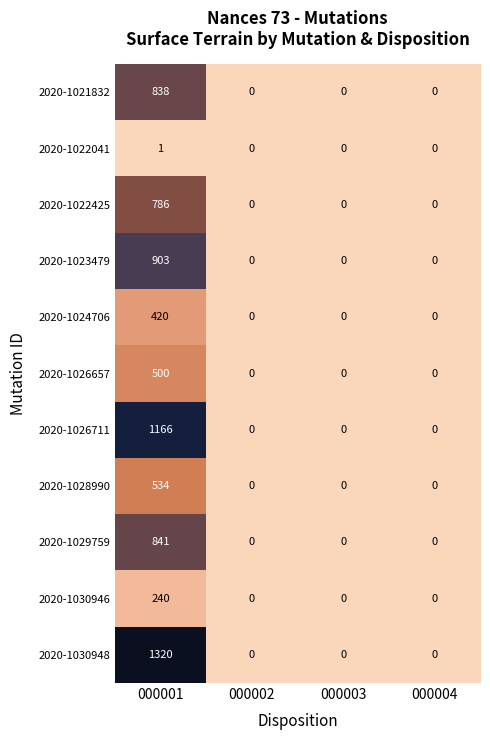

What is the average value of the 2020-1024706 series?

105